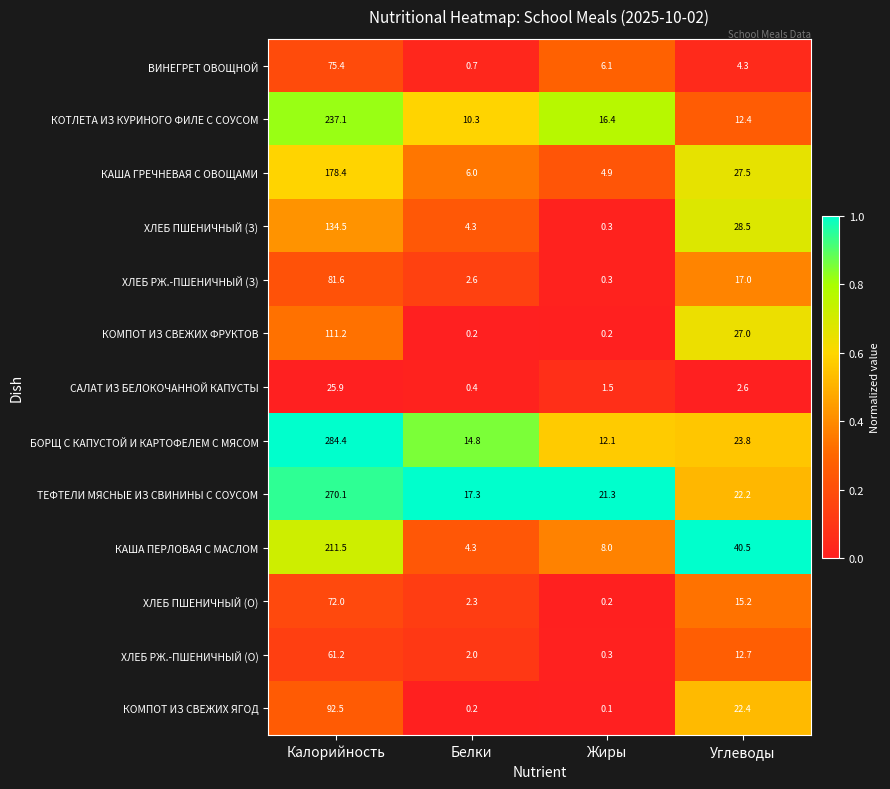

What is the total value across all series at Углеводы?

256.1